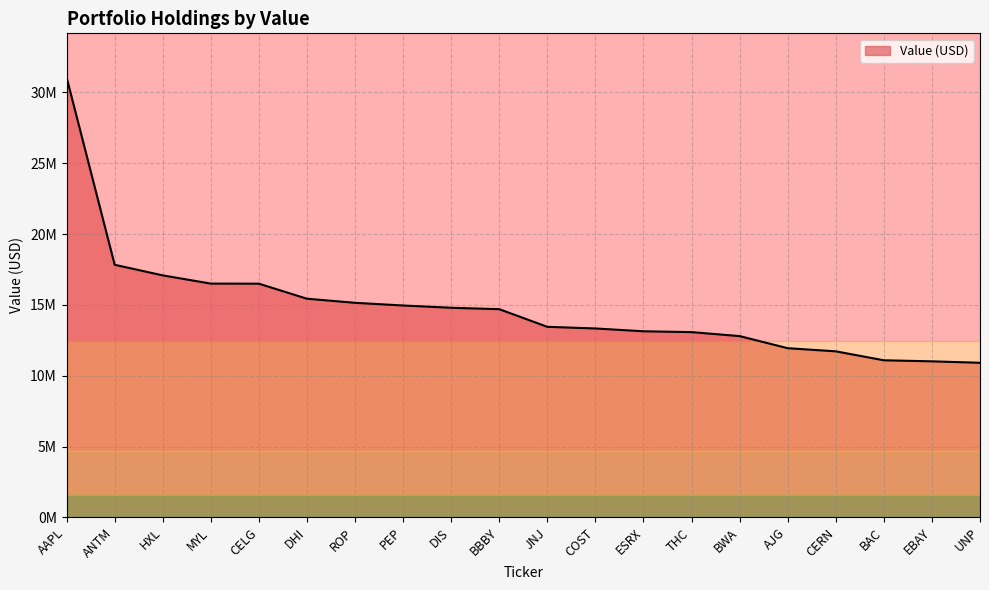

Reading left to right, list all the values displayed in this chart.

31069000	17832000	17084000	16503000	16498000	15435000	15147000	14957000	14797000	14697000	13451000	13335000	13136000	13077000	12796000	11942000	11720000	11088000	11014000	10912000